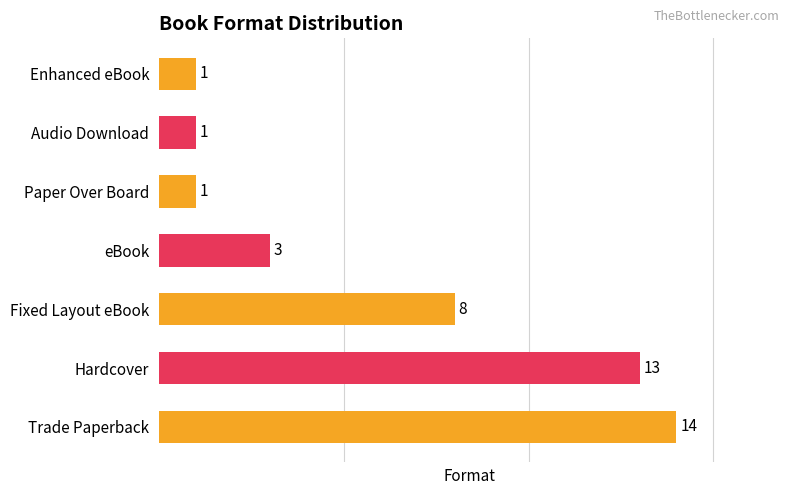

How many data points are less than 3?

3